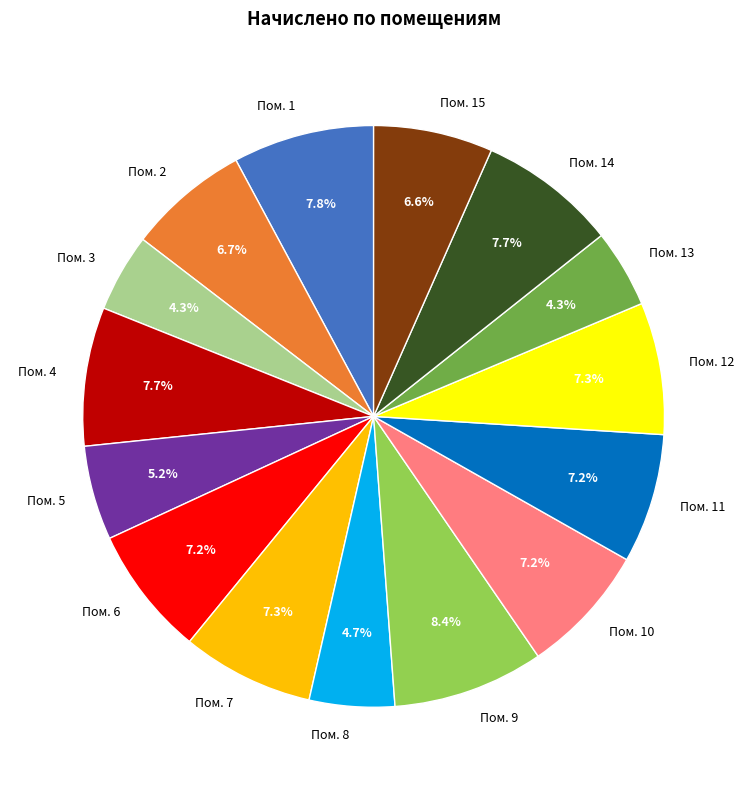

Between Пом. 2 and Пом. 1, which is larger?

Пом. 1